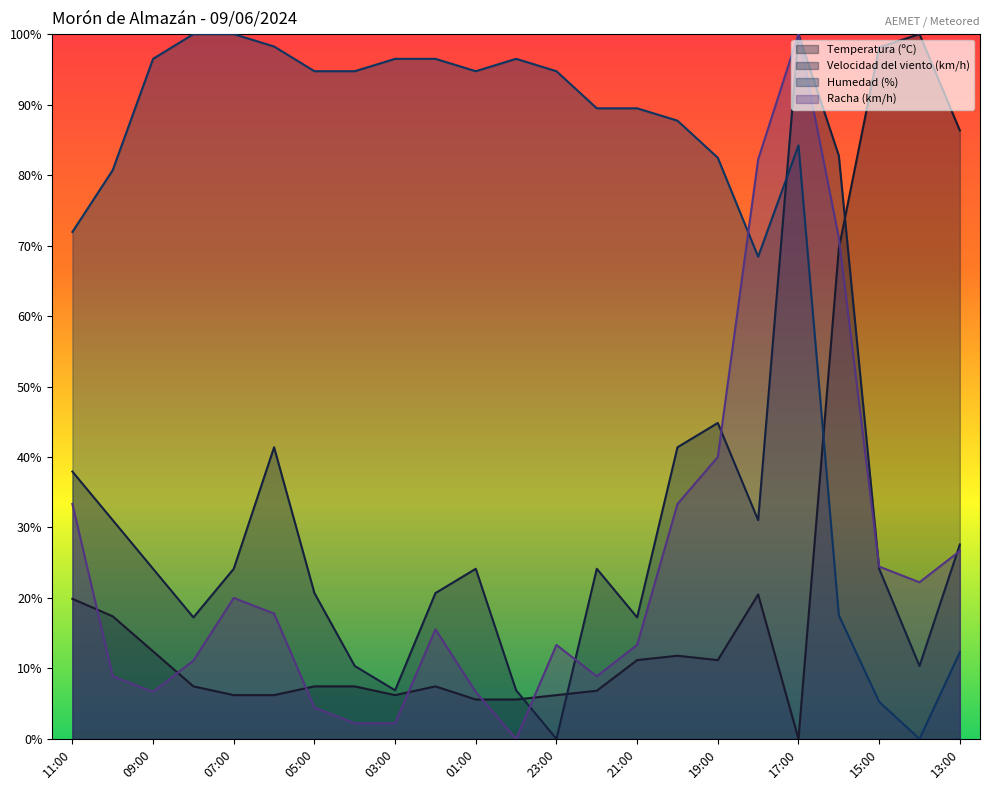

Between 17:00 and 13:00, which series saw the biggest shift?

Temperatura (ºC)